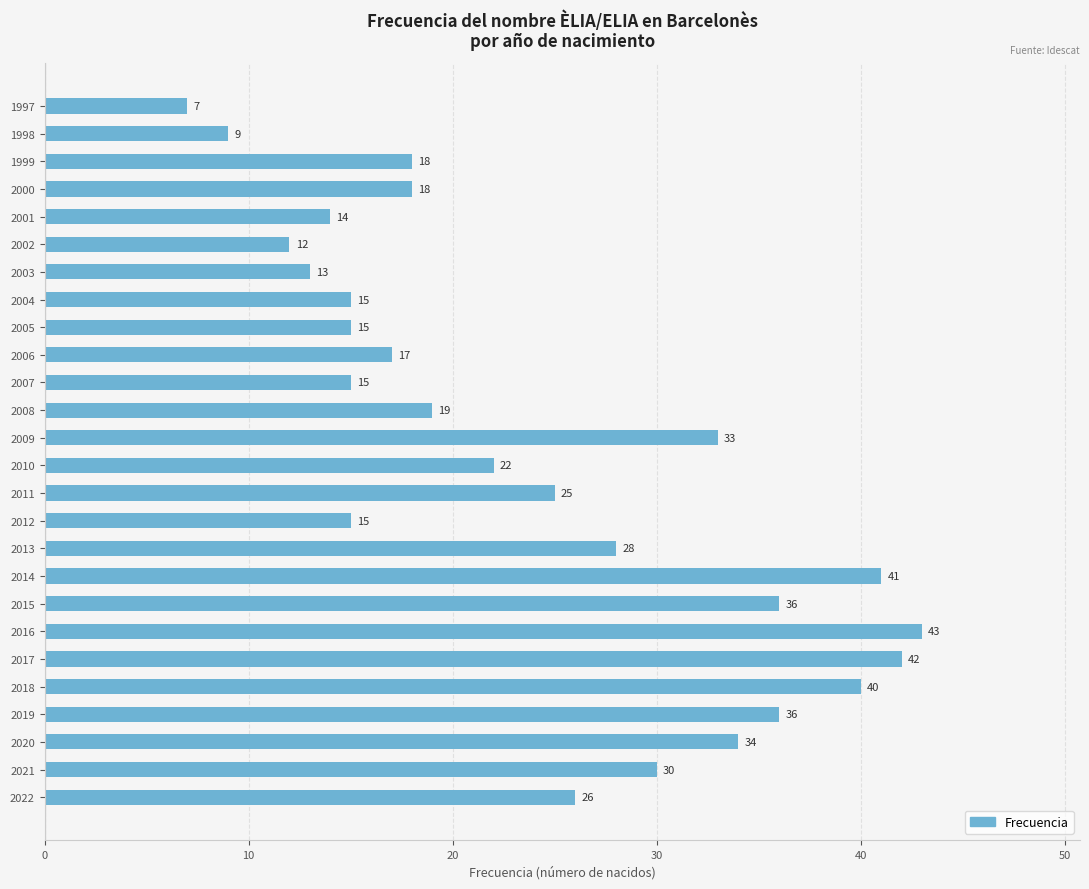

What is the average value?

24